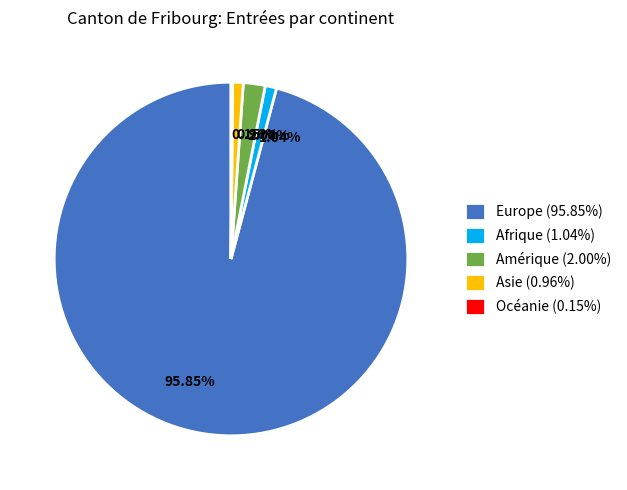

Is there any slice that represents more than half of the pie?

Yes